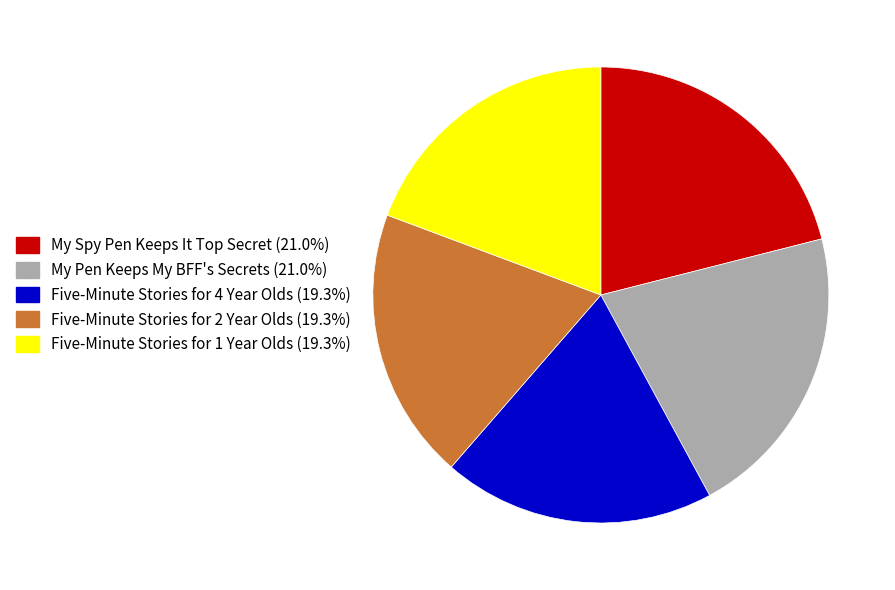

Is the sum of My Pen Keeps My BFF's Secrets and Five-Minute Stories for 2 Year Olds greater than half?

No